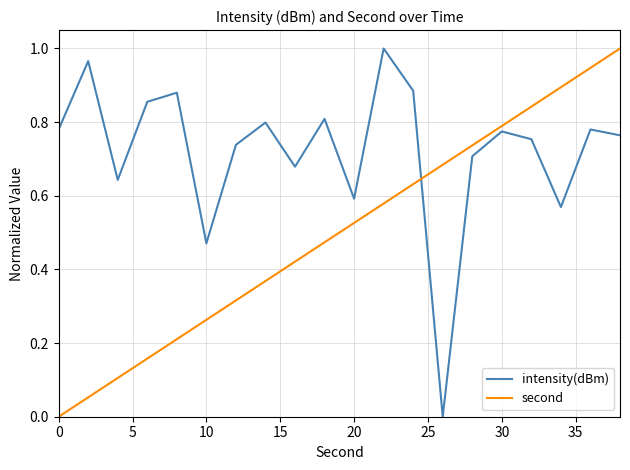

Which series has the largest total across all categories?

intensity(dBm)